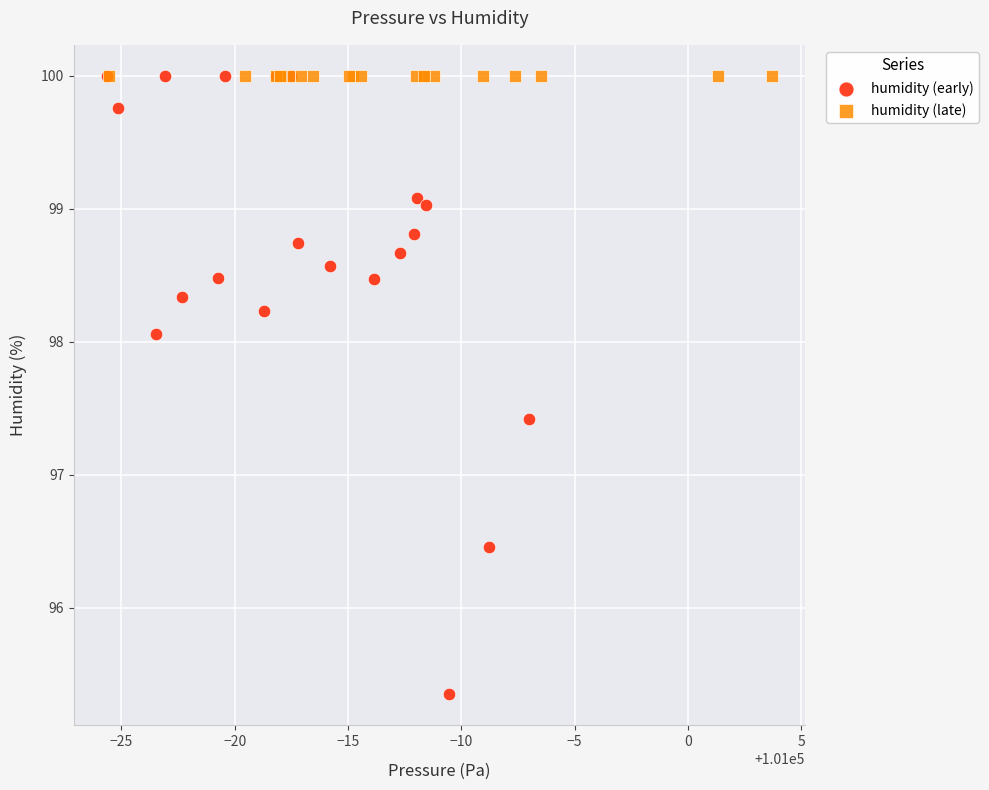

Which series reaches the minimum Y coordinate?

humidity (early)